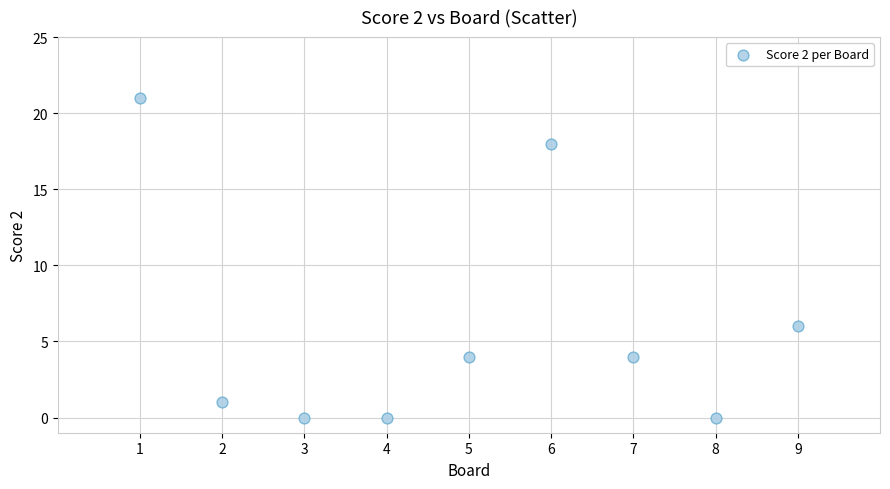

What Y value in the scatter plot is closest to 10?

6